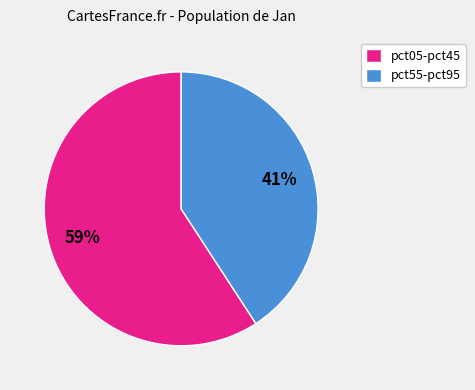

To the nearest percent, what is the difference between the pct55-pct95 and pct05-pct45 slice percentages?

18%